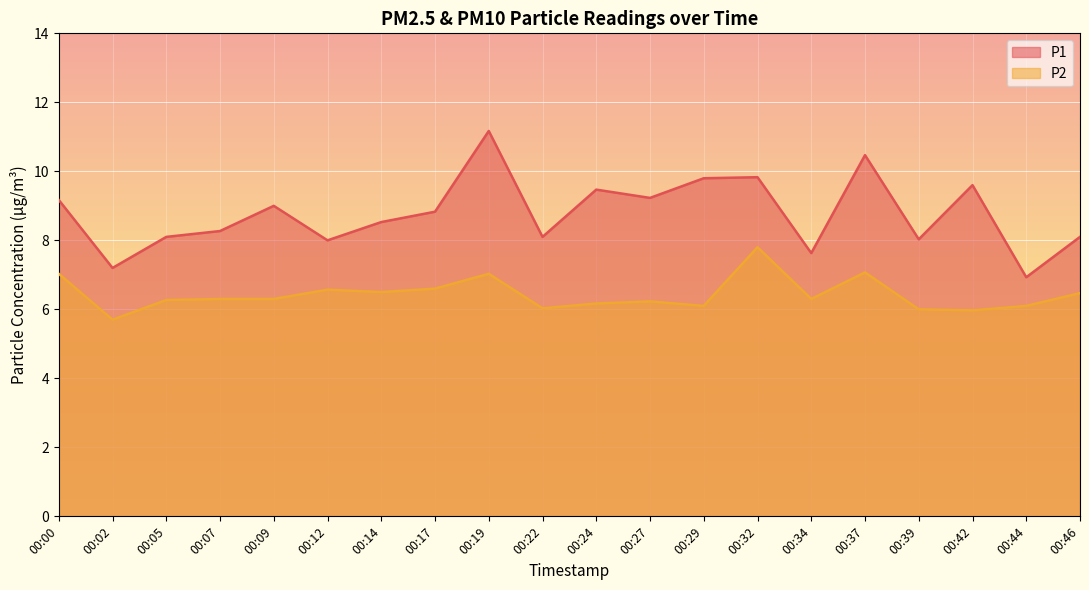

What is the lowest value of the P2 series?

5.7